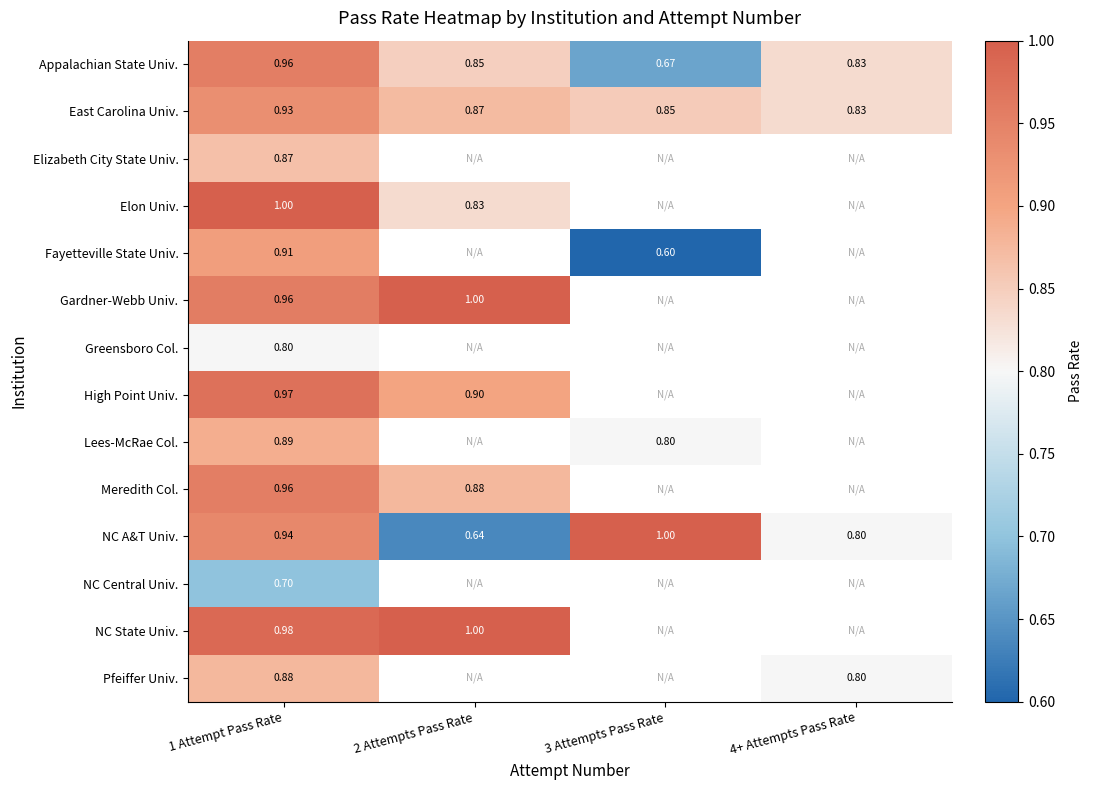

Which series changed the most between 1 Attempt Pass Rate and 3 Attempts Pass Rate?

Fayetteville State Univ.